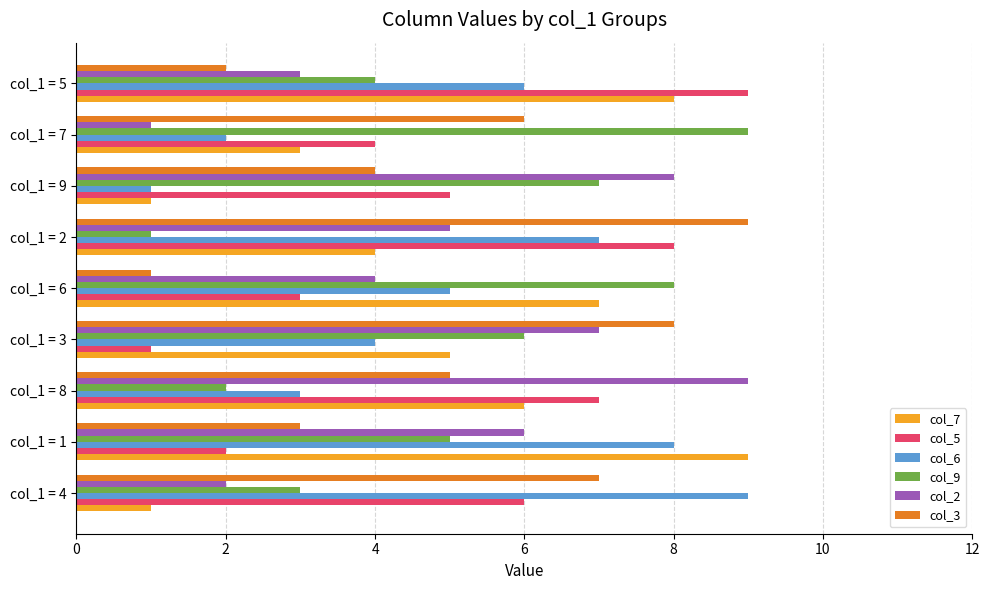

Between col_1 = 6 and col_1 = 9, which series saw the biggest shift?

col_7